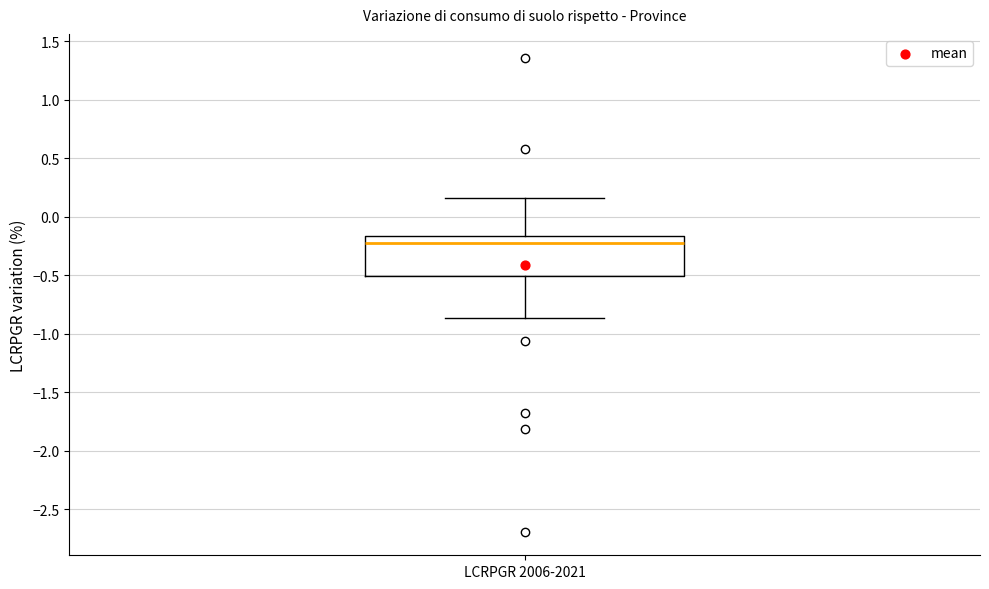

Read this box plot against the y-axis: the position of the median line, the range covered by the box, and the ends of both whiskers. The values are not printed on the chart, so give them approximately, as read against the axis.

median -0.25, box -0.50 to -0.15, whiskers -0.85 to 0.15